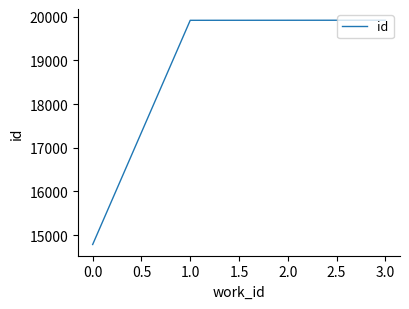

What is the difference between the values at 2.0 and 0.0?

5130